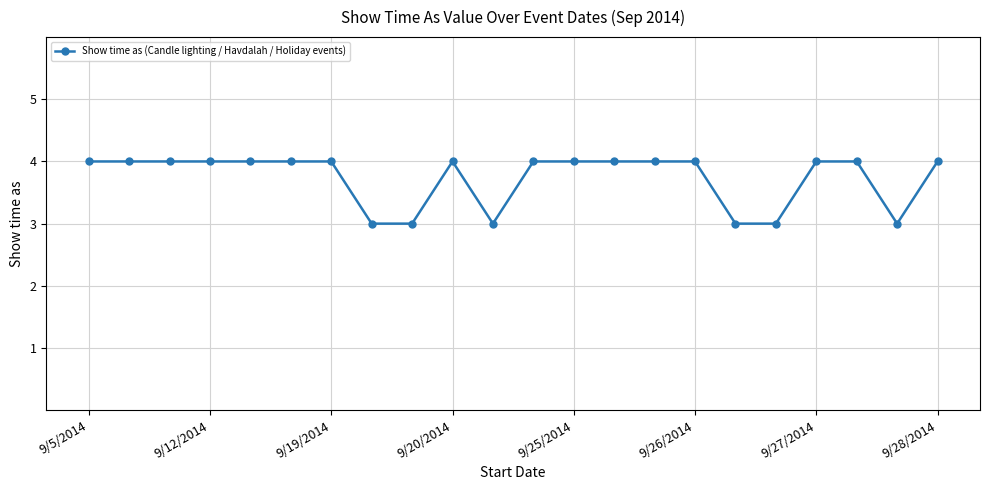

What is the minimum value shown in the chart?

3